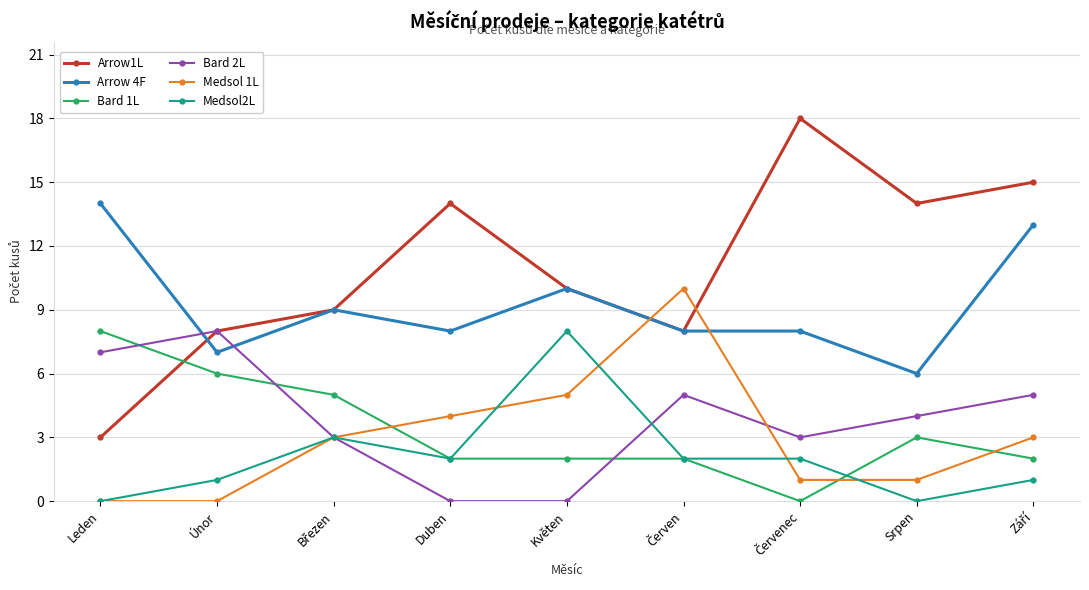

True or false: Medsol2L and Arrow 4F intersect in this chart.

False